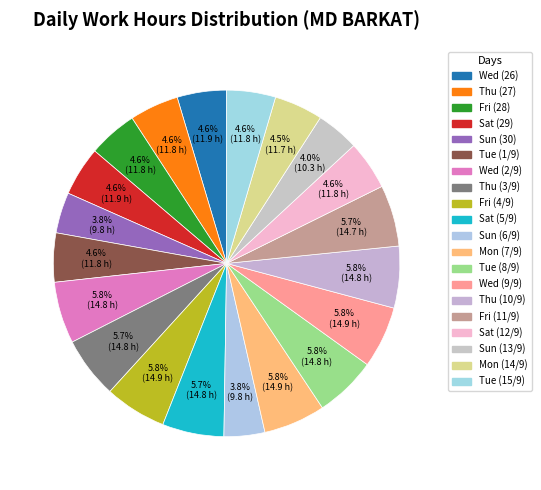

Which category has the smallest portion of the pie?

Sun (30)